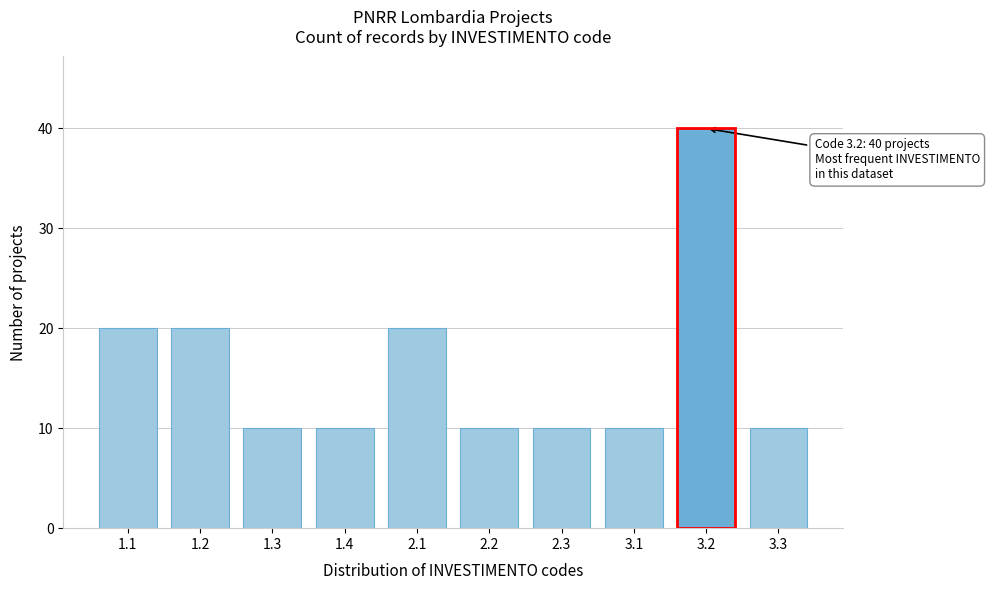

Reading left to right, what are all the values shown in this chart?

1.1=20	1.2=20	1.3=10	1.4=10	2.1=20	2.2=10	2.3=10	3.1=10	3.2=40	3.3=10